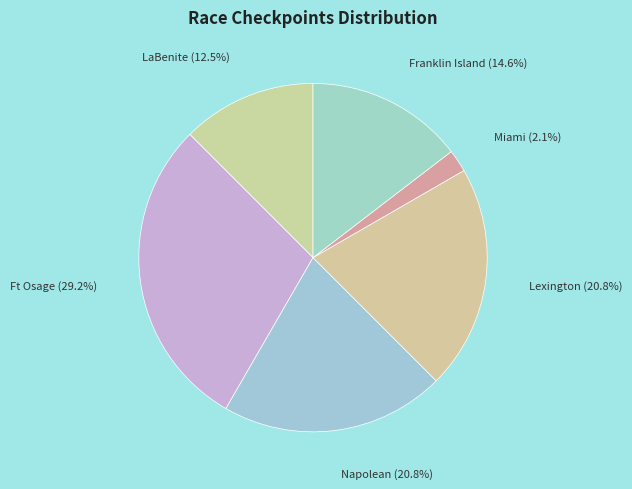

To the nearest percent, what is the difference between the Miami and LaBenite slice percentages?

10%